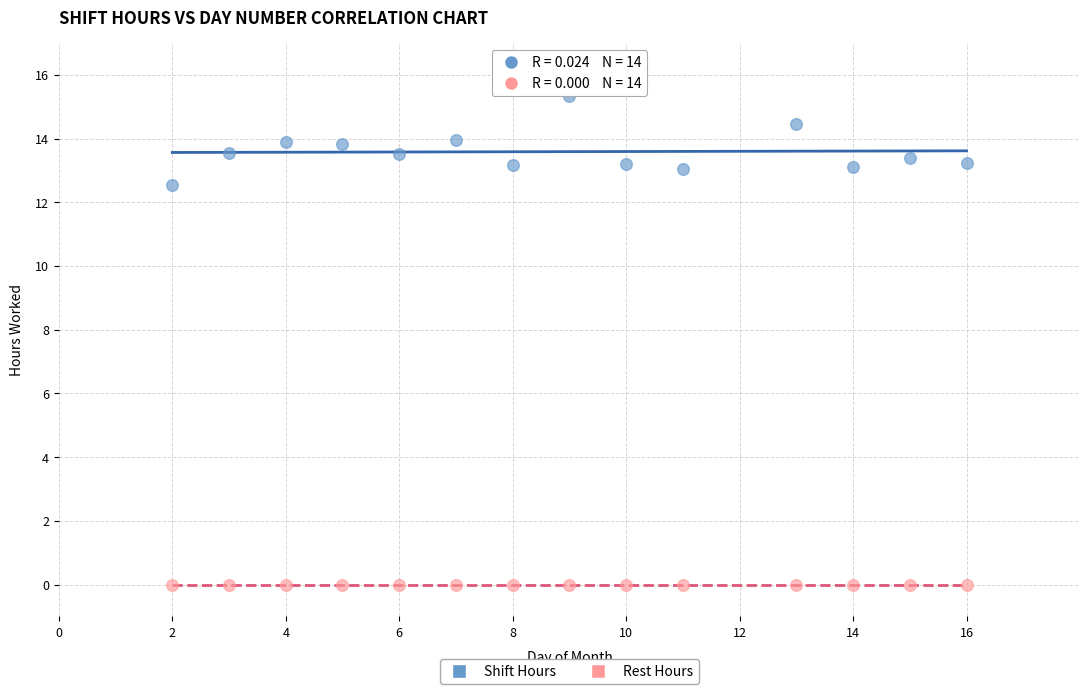

Which series reaches the maximum Y coordinate?

Shift Hours